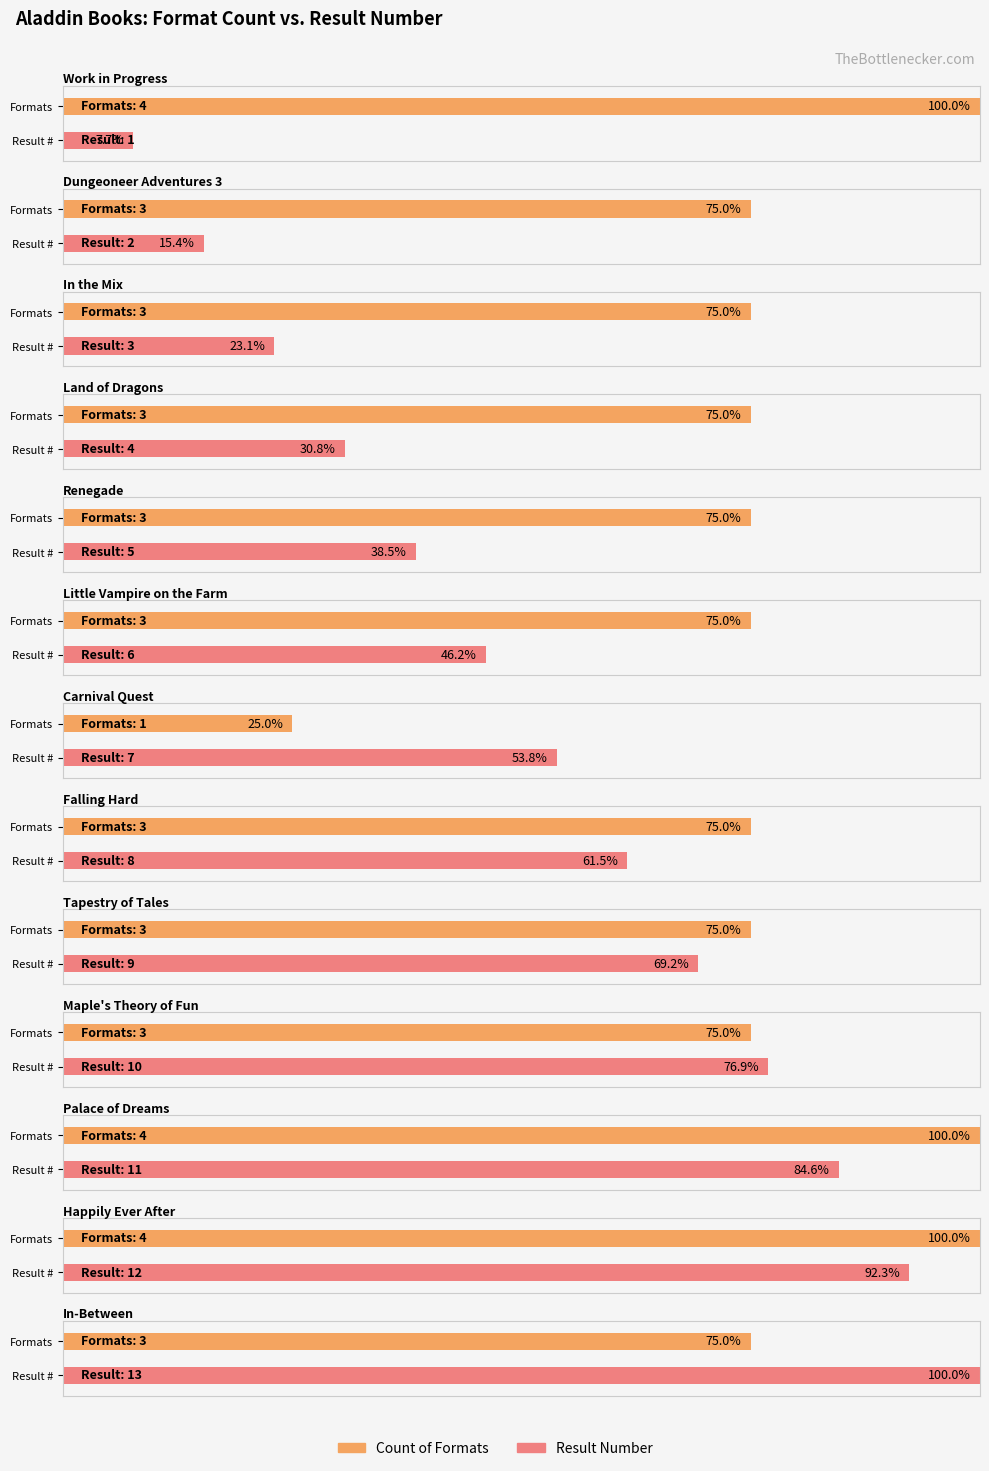

True or false: the data shows 13 at Aladdin.

True